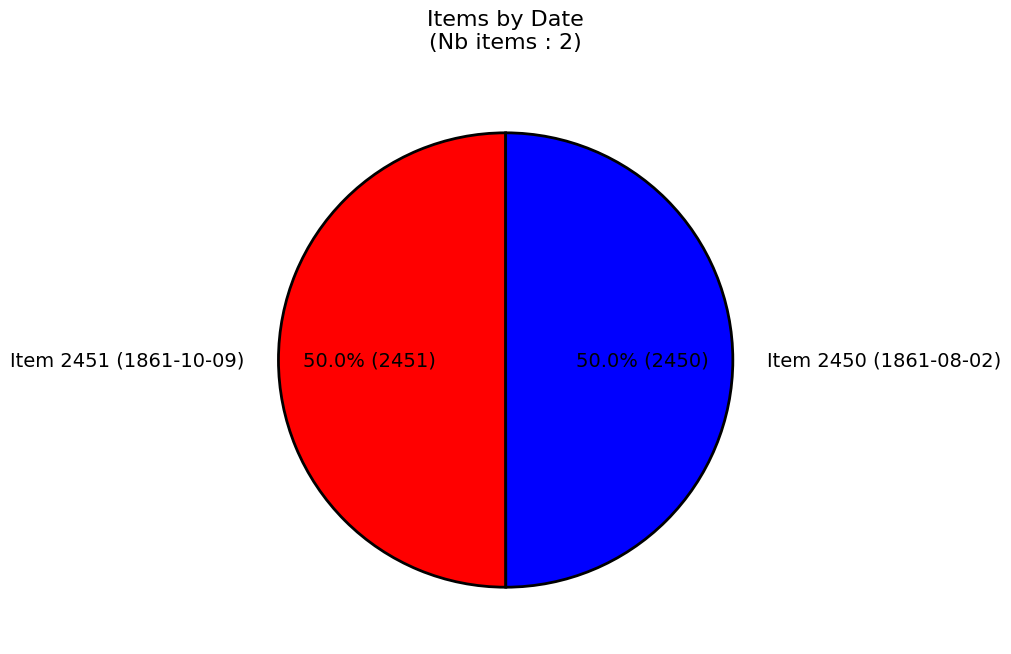

How many slices are in this pie chart?

2